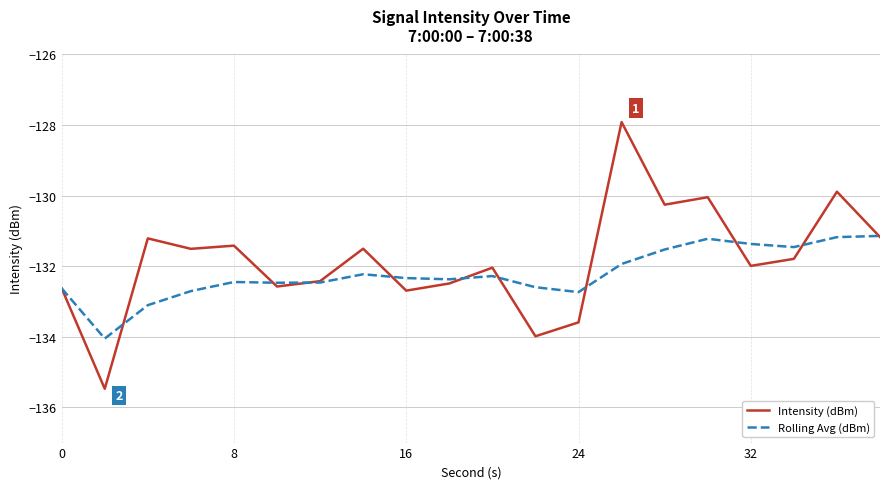

In Rolling Avg (dBm), how many points are higher than both neighbors (excluding endpoints)?

4